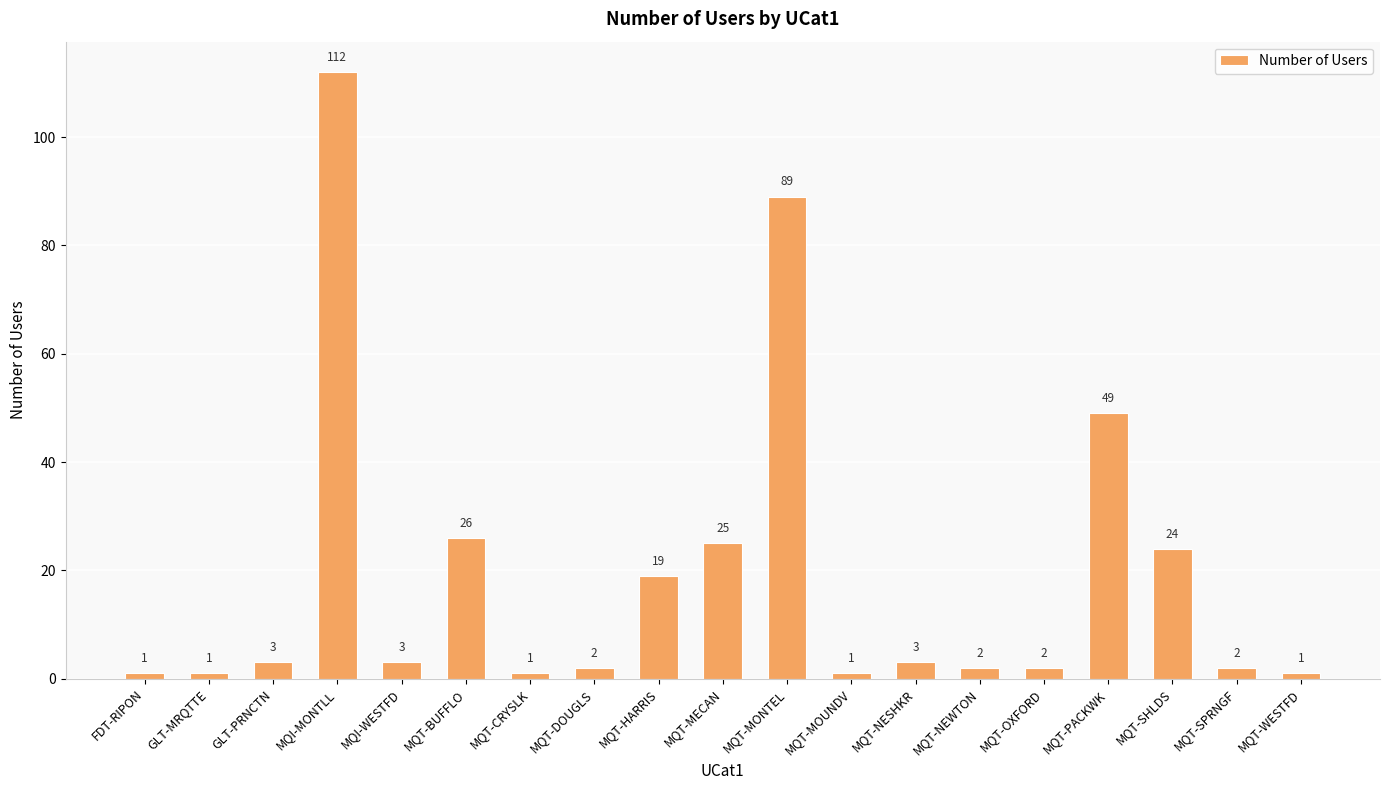

Count the number of categories in the chart.

19